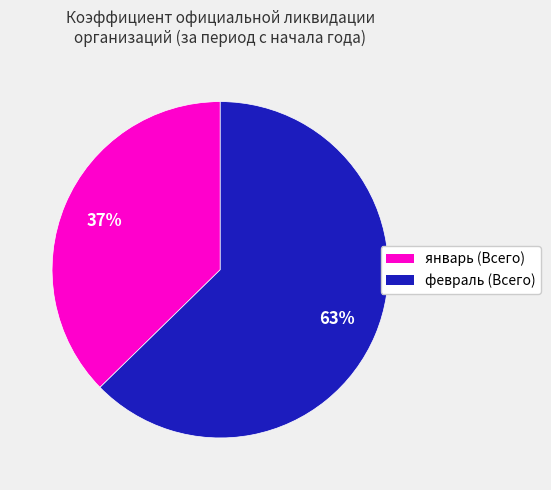

Do февраль and январь together represent more than half of the pie?

Yes